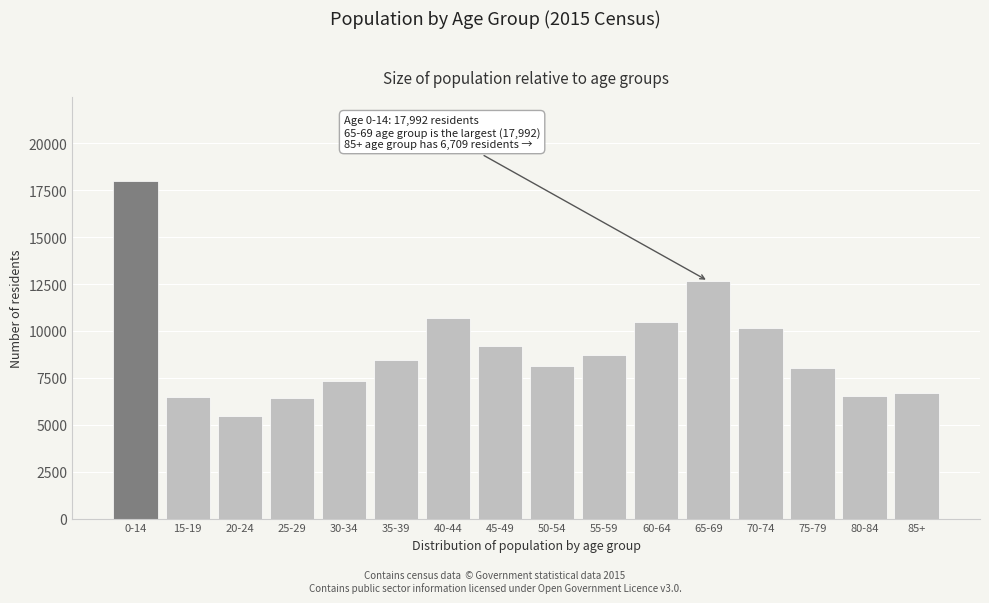

The value at 45-49 is 12224. True or false?

False